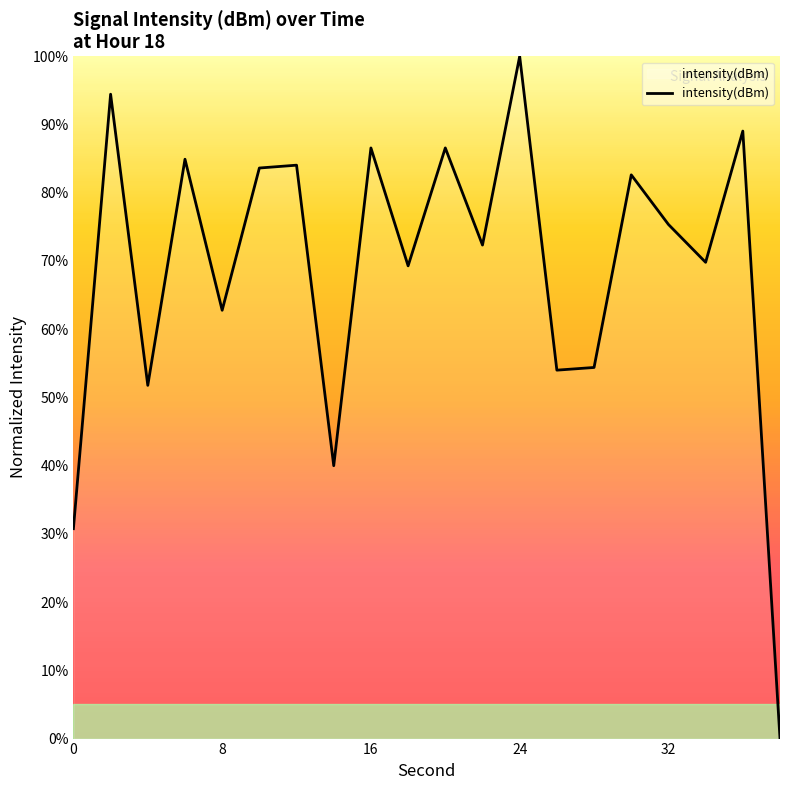

What is the difference between the maximum and minimum values?

100.0